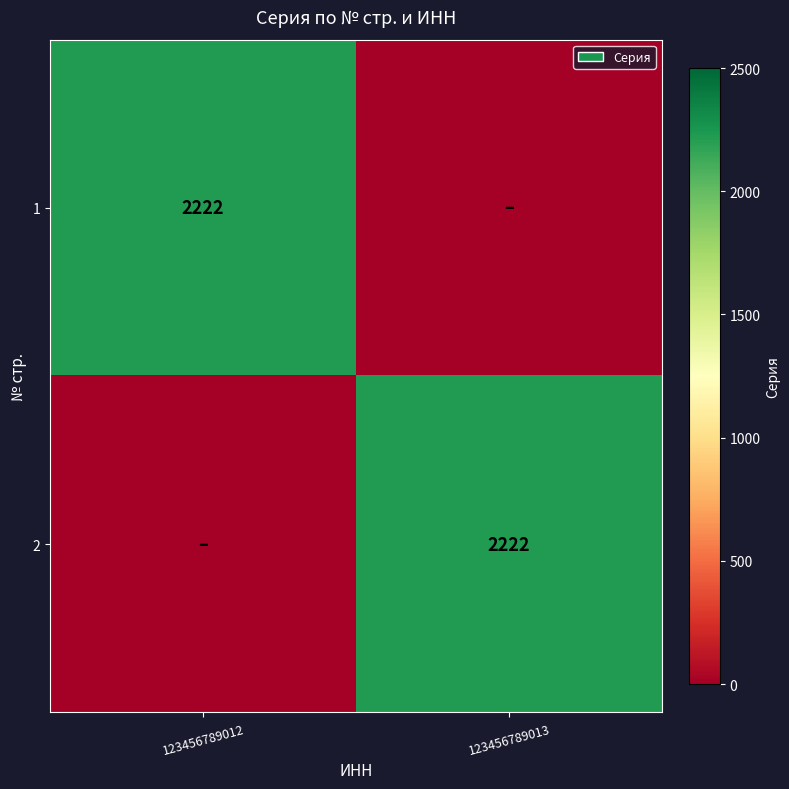

Rank the series at 123456789012 from lowest to highest value.

2, 1